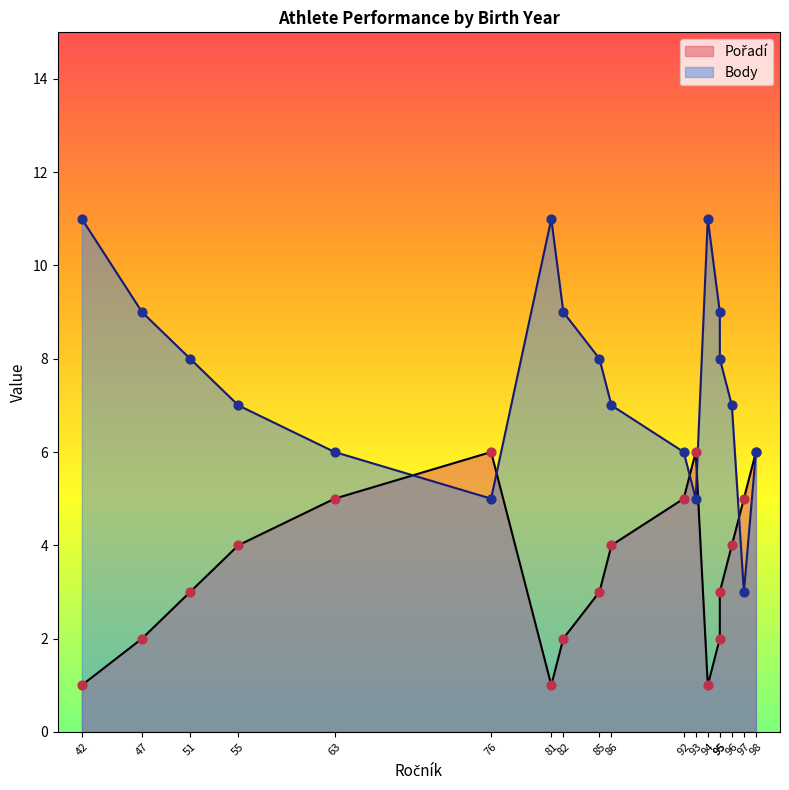

Which series reaches the minimum Y coordinate?

Pořadí